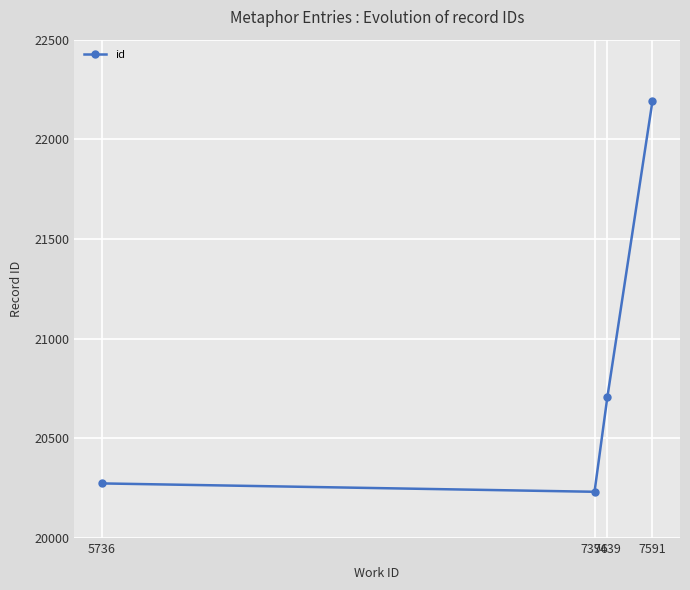

Which has a higher value, 7591 or 7439?

7591